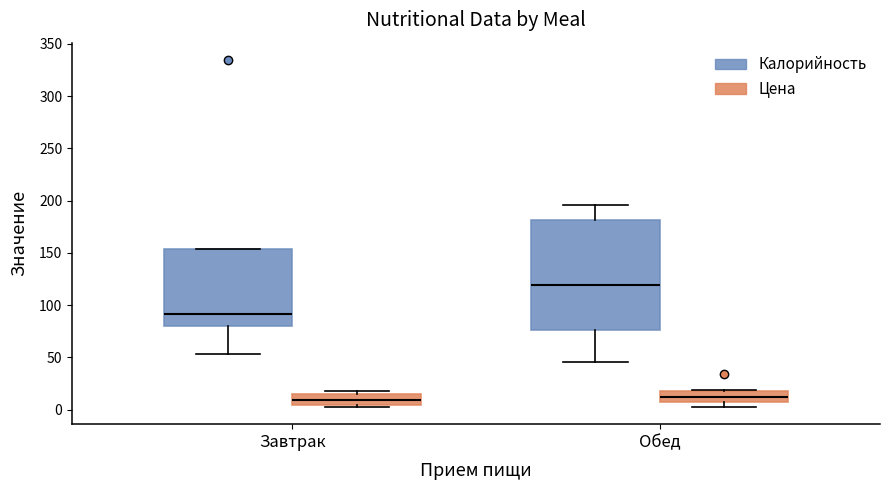

Where does the median line of the box for Завтрак (Цена) sit on the y-axis? The values are not printed on the chart, so give them approximately, as read against the axis.

10